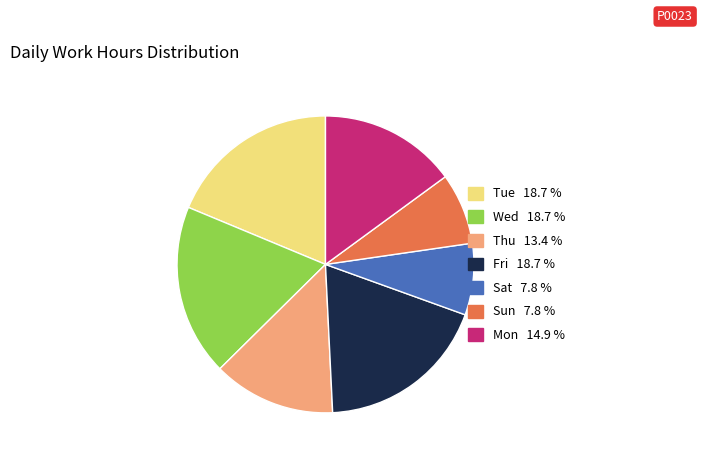

Is there a majority slice in this chart?

No